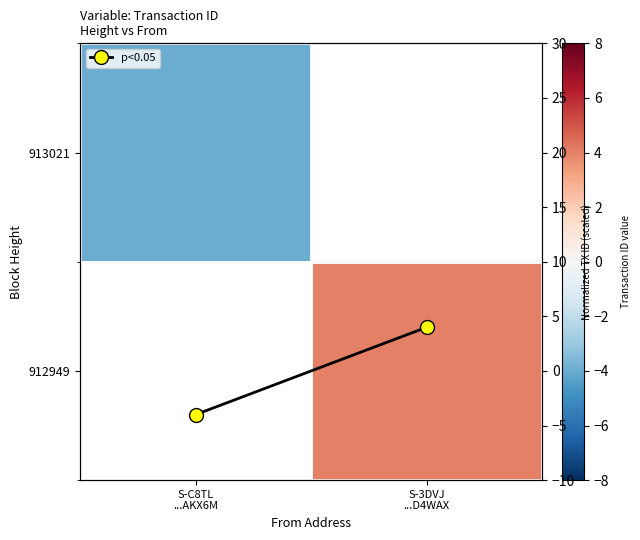

Which category has the lowest value in the p<0.05 series?

S-C8TL
...AKX6M